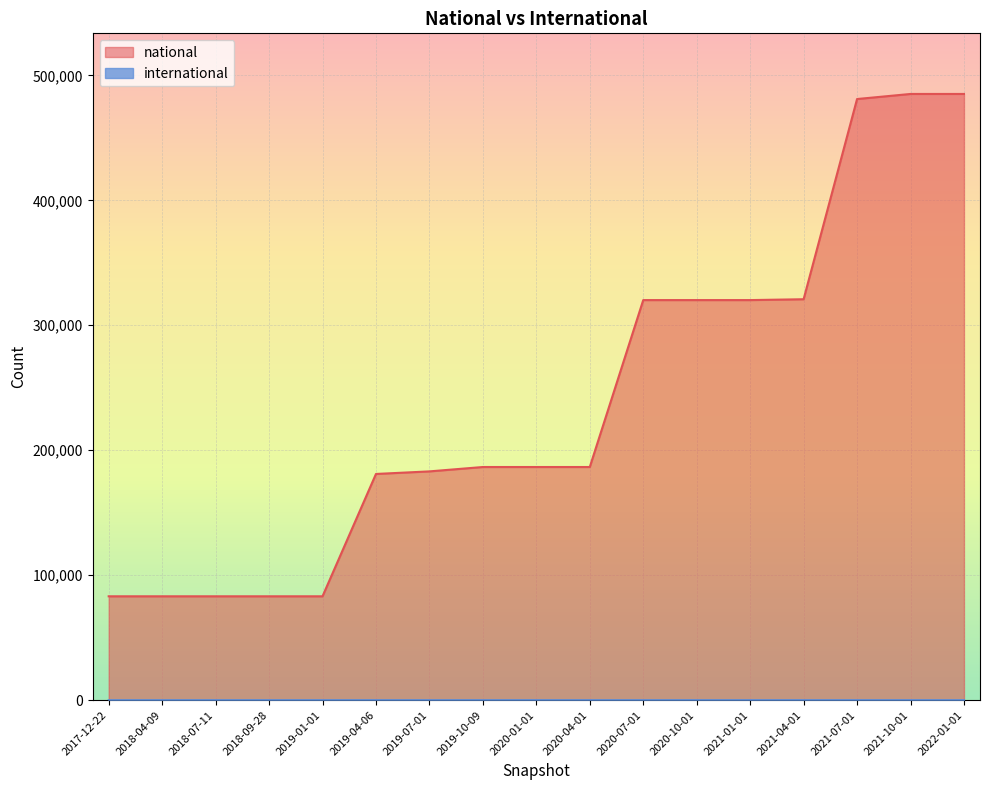

Where does the national series first go above 186585?

2020-07-01